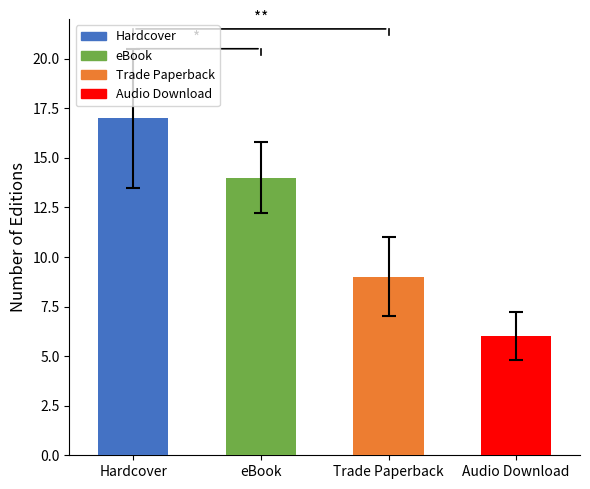

How many data points are less than 14?

2